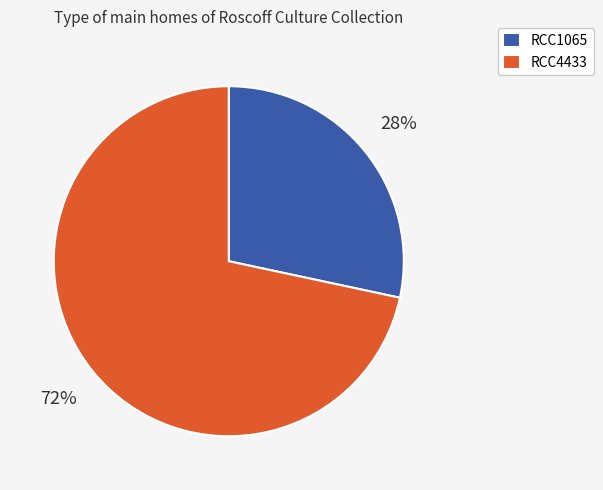

Do RCC1065 and RCC4433 together represent more than half of the pie?

Yes